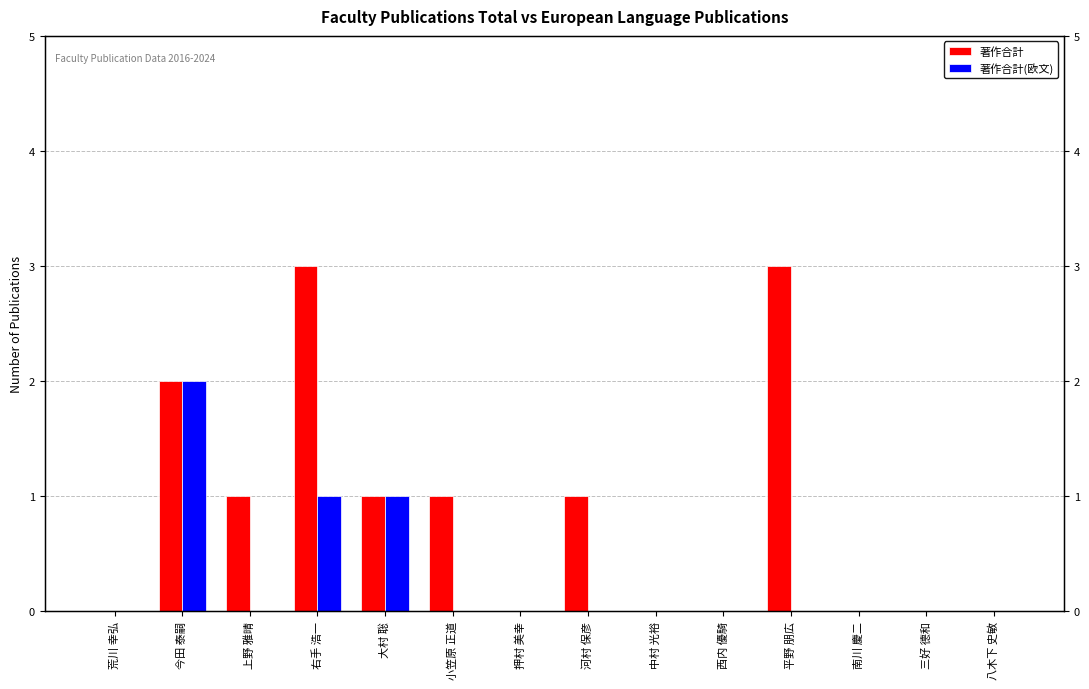

Reading left to right, transcribe all the data shown in this chart.

著作合計: 荒川 幸弘=0	今田 泰嗣=2	上野 雅晴=1	右手 浩一=3	大村 聡=1	小笠原 正道=1	押村 美幸=0	河村 保彦=1	中村 光裕=0	西内 優騎=0	平野 朋広=3	南川 慶二=0	三好 德和=0	八木下 史敏=0
著作合計(欧文): 荒川 幸弘=0	今田 泰嗣=2	上野 雅晴=0	右手 浩一=1	大村 聡=1	小笠原 正道=0	押村 美幸=0	河村 保彦=0	中村 光裕=0	西内 優騎=0	平野 朋広=0	南川 慶二=0	三好 德和=0	八木下 史敏=0